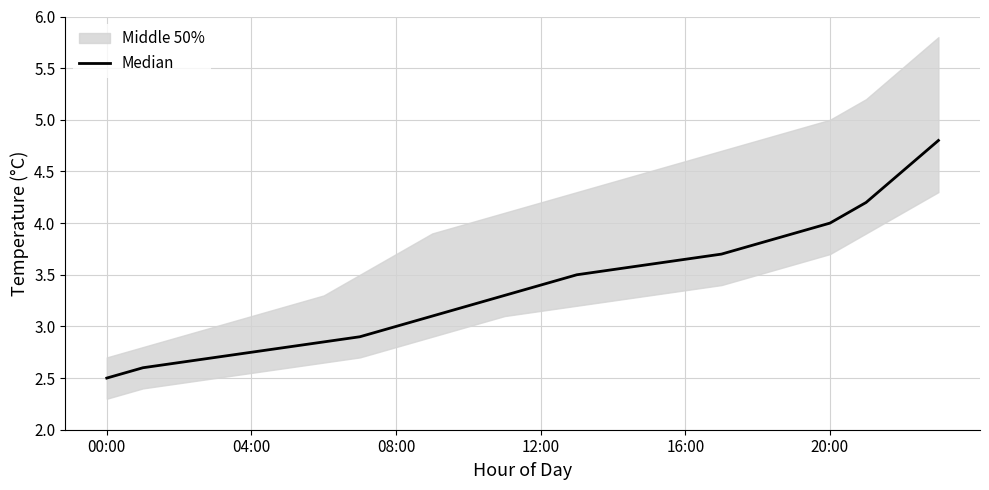

Reading left to right, transcribe all the data shown in this chart.

2.5	2.6	2.6	2.7	2.8	2.8	2.9	2.9	3.0	3.1	3.2	3.3	3.4	3.5	3.5	3.6	3.6	3.7	3.8	3.9	4.0	4.2	4.5	4.8